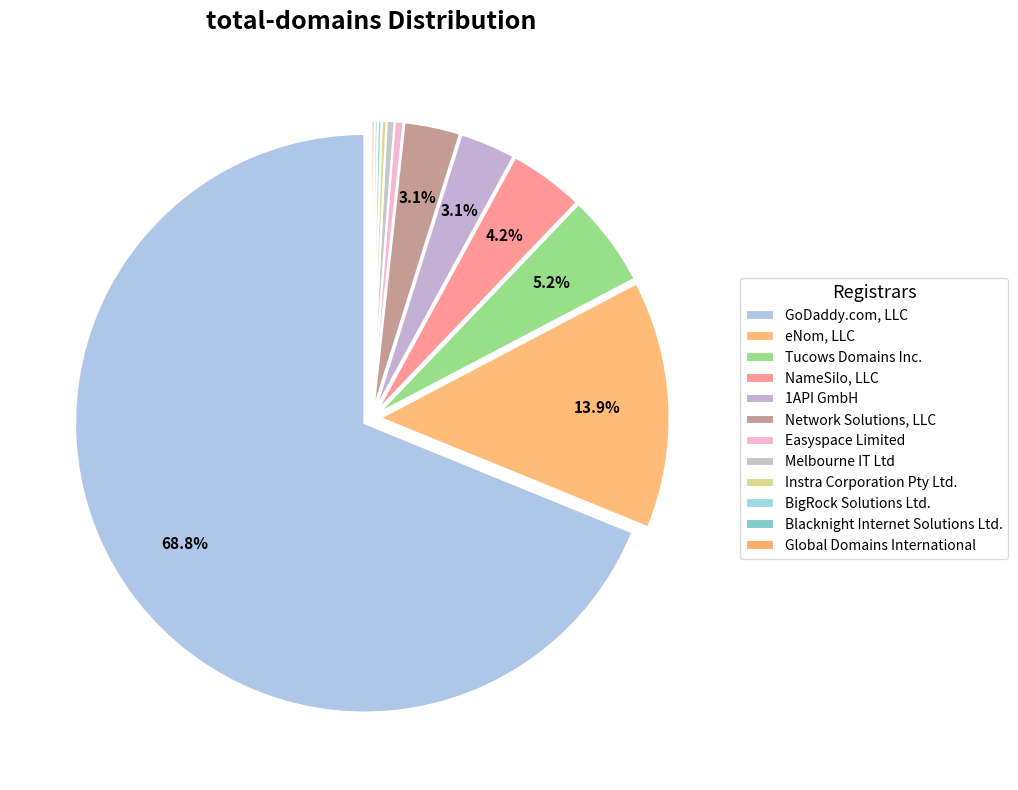

Which has a higher value, Global Domains International or Network Solutions, LLC?

Network Solutions, LLC